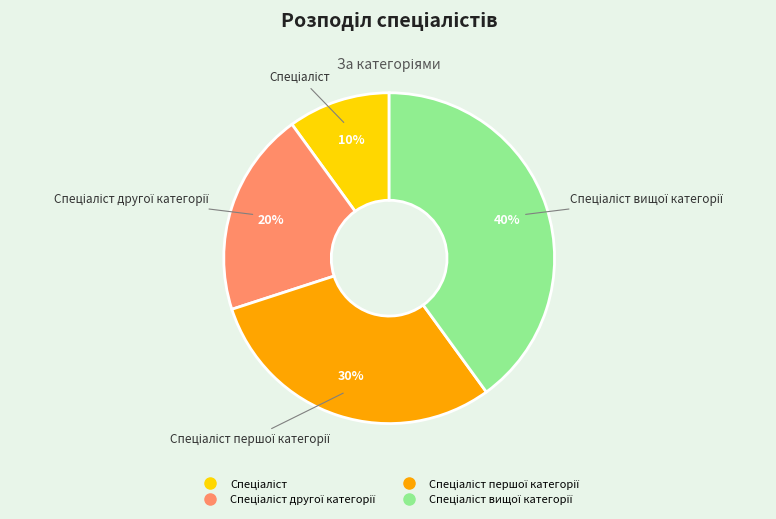

Is there any slice that represents more than half of the pie?

No